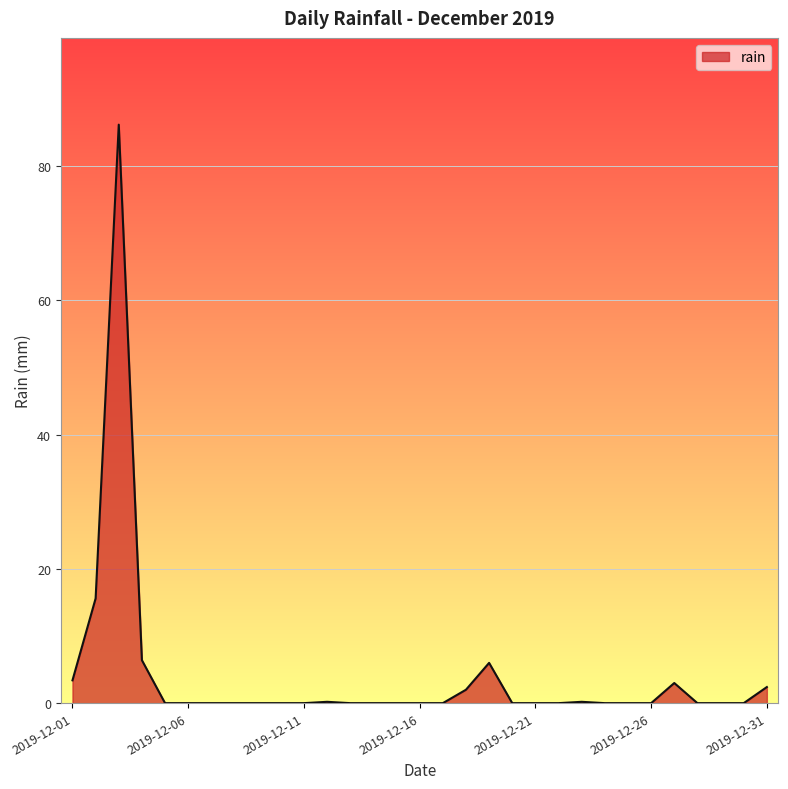

What is the greatest value displayed?

86.2